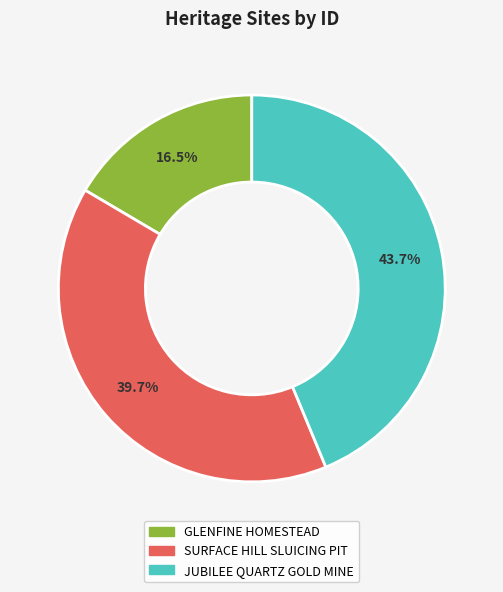

Does any single category account for the majority?

No